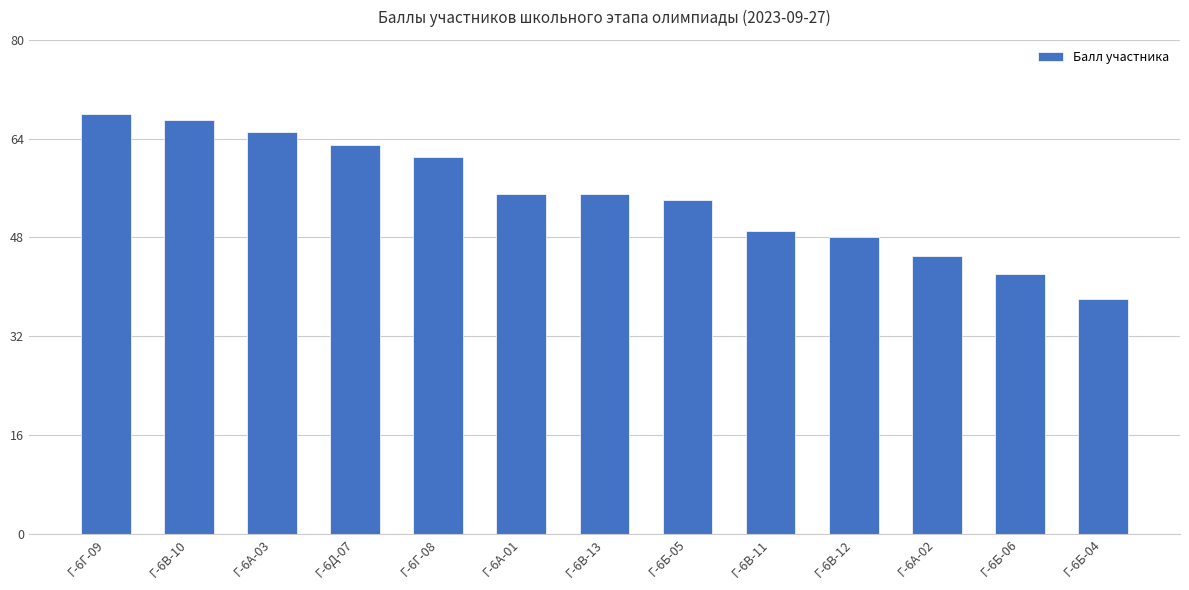

What is the approximate value at Г-6В-11?

49